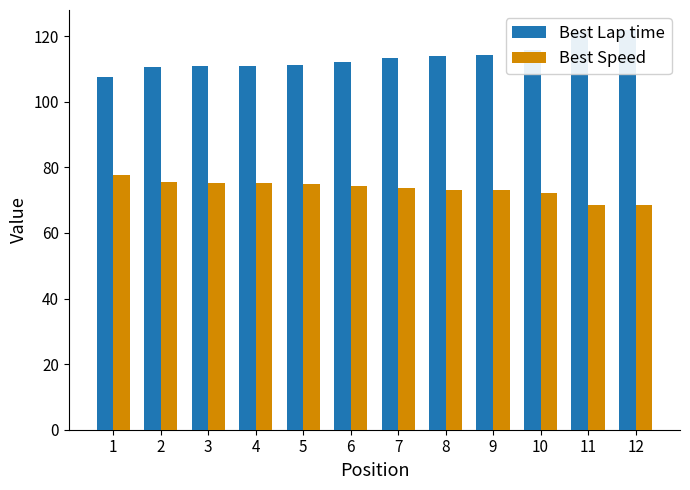

Read the Best Speed value at 10.

72.1